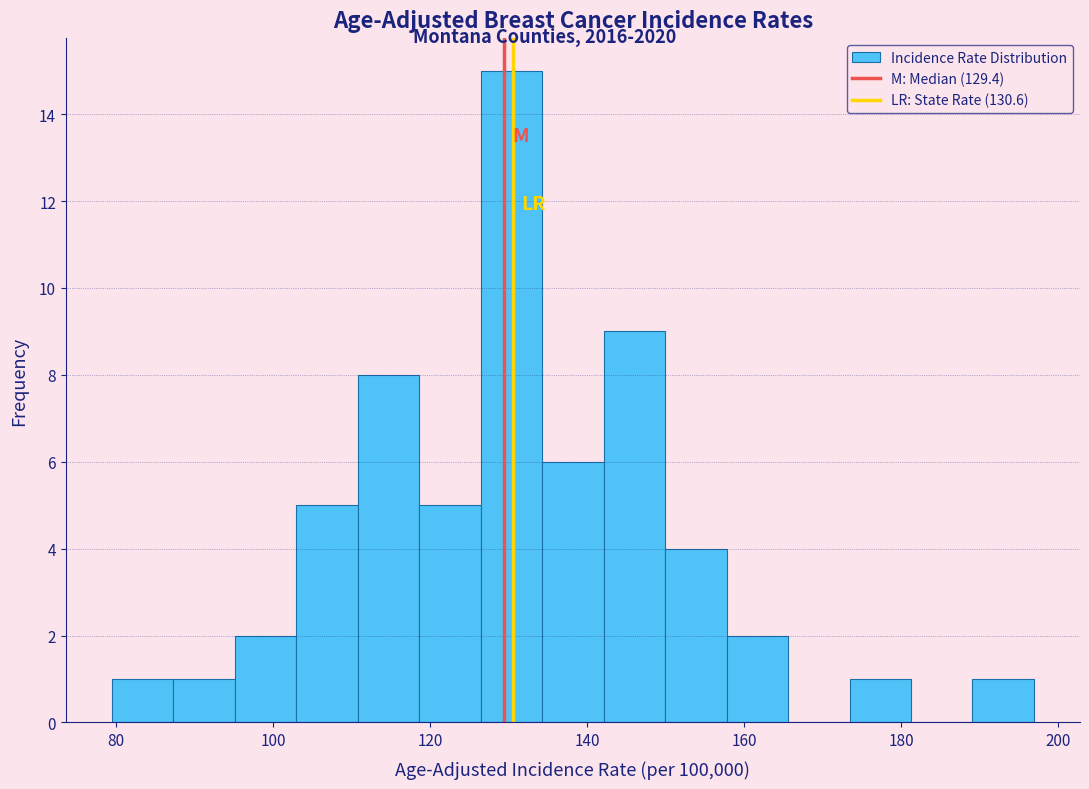

Read against the x-axis, roughly where is the centre of the tallest bar?

130